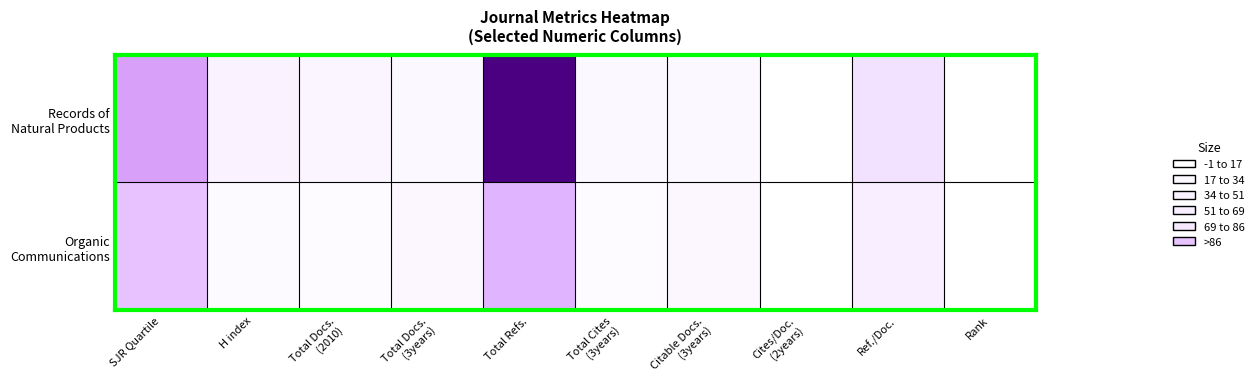

At which category is the sum across all series the highest?

Total Refs.